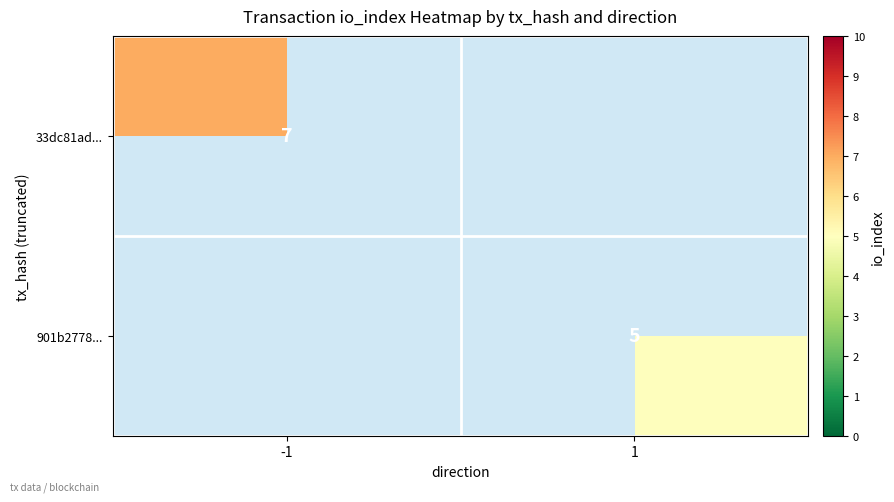

Is it true that 901b2778... equals 5 at 1?

True